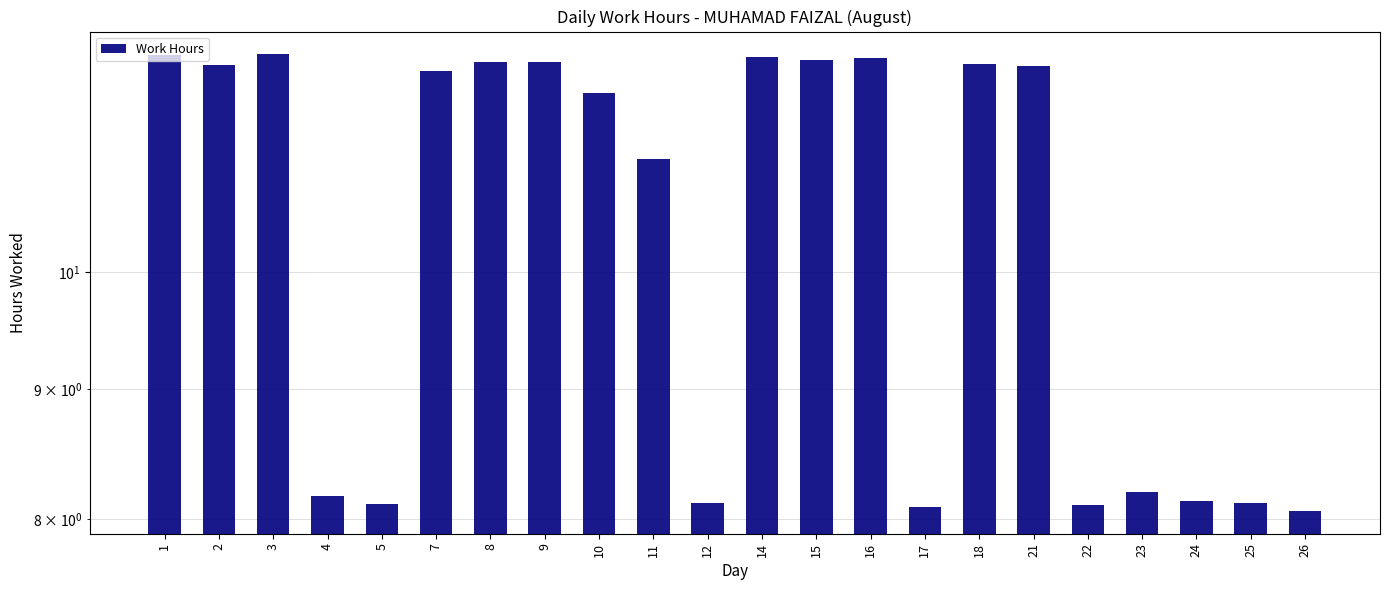

At which category does the chart reach its peak across all series?

3